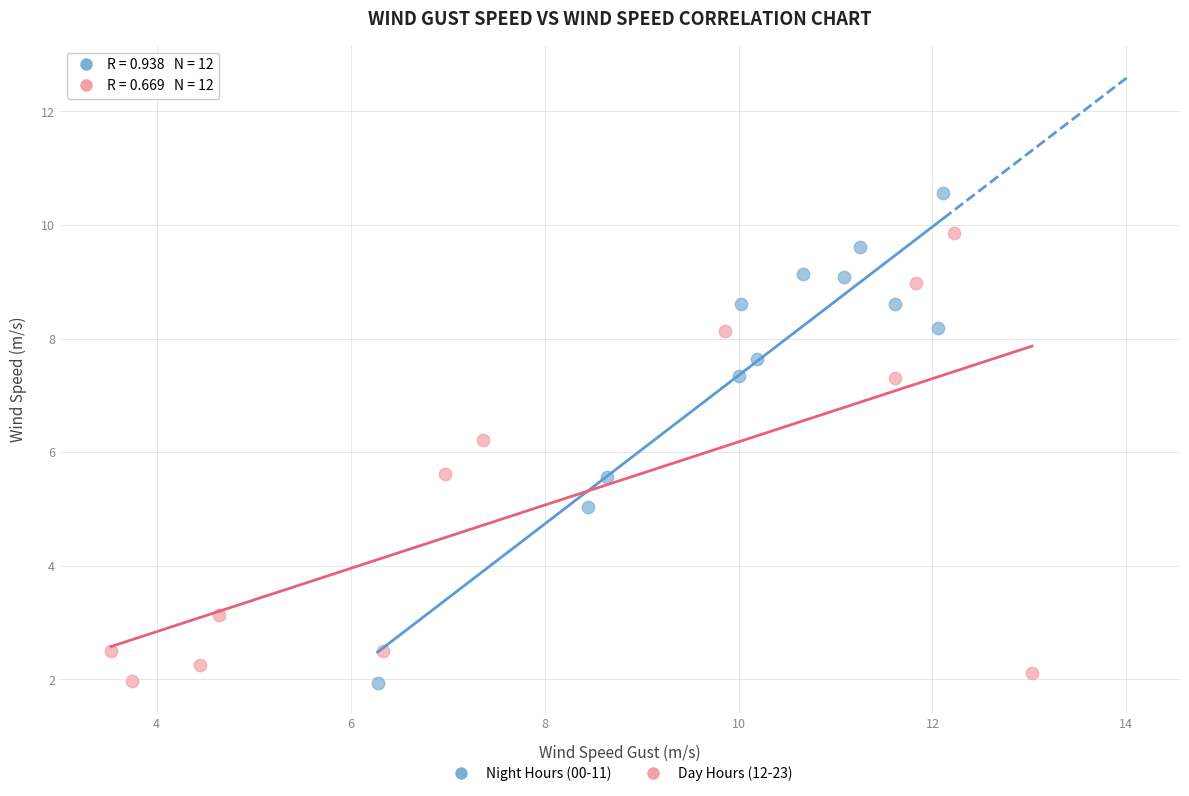

Which series has the widest spread of Y values?

Night Hours (00-11)